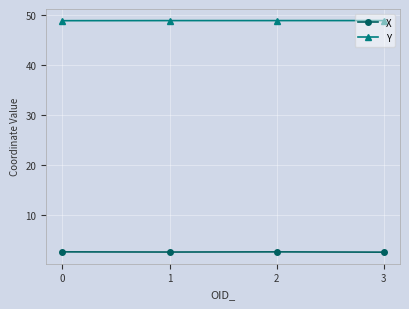

What is the greatest value displayed?

48.8